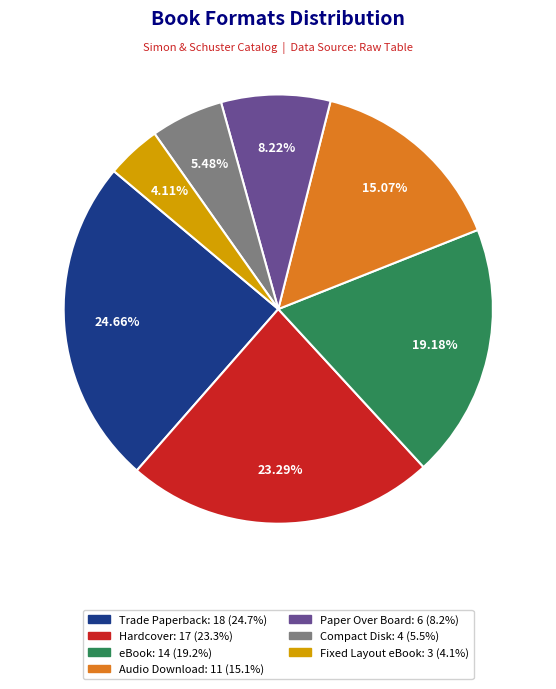

Does eBook represent more than half of the total?

No